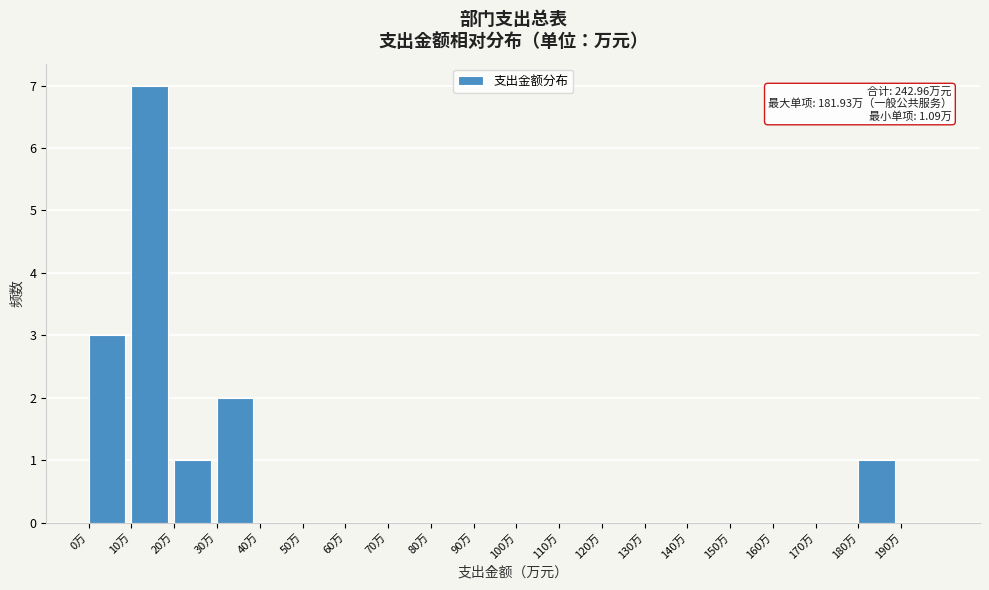

Over which range of the x-axis is the bar tallest?

10 to 20